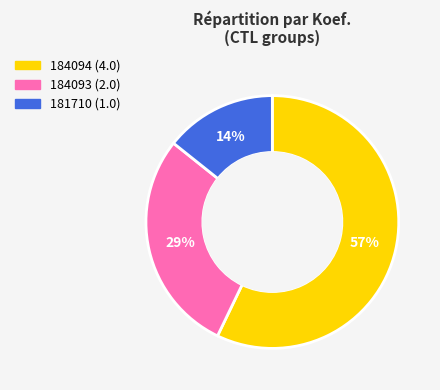

What percentage is the 184094 slice, to the nearest percent?

57%